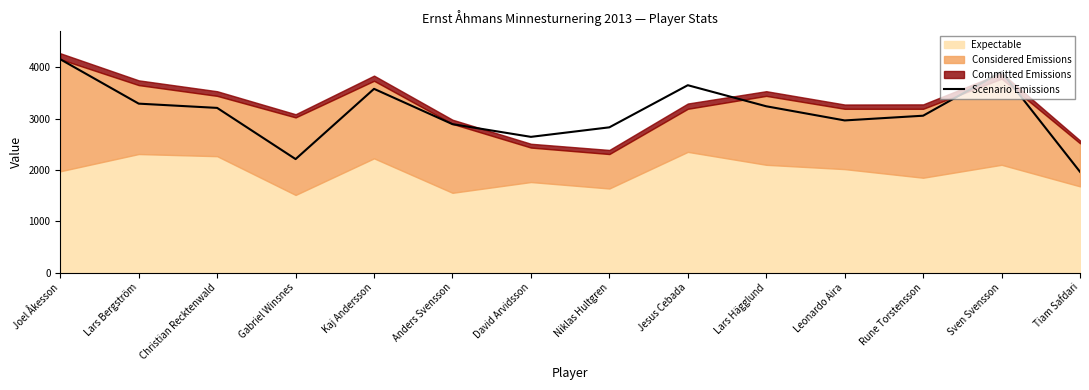

At which category does the data reach its first local valley?

Gabriel Winsnes